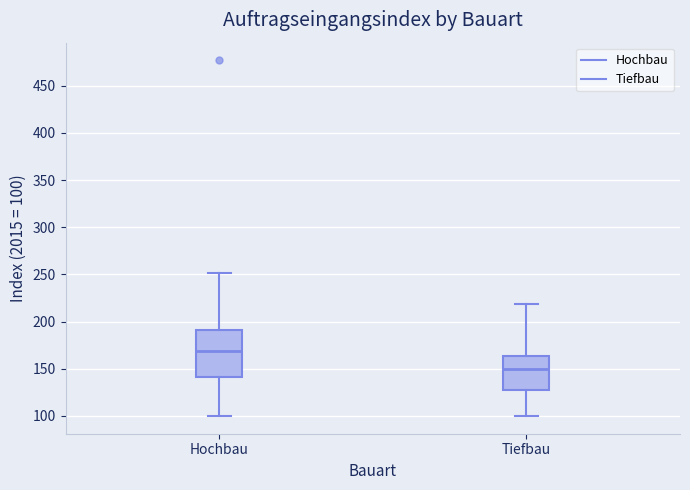

Which box's median line is the highest?

Hochbau